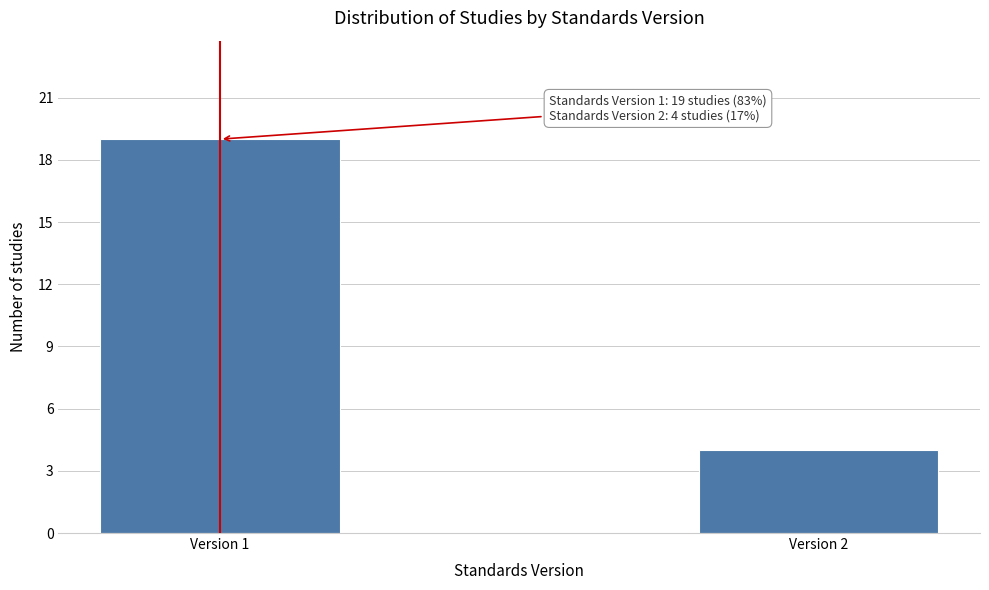

Reading right to left, extract all data points from this chart.

Version 2=4	Version 1=19